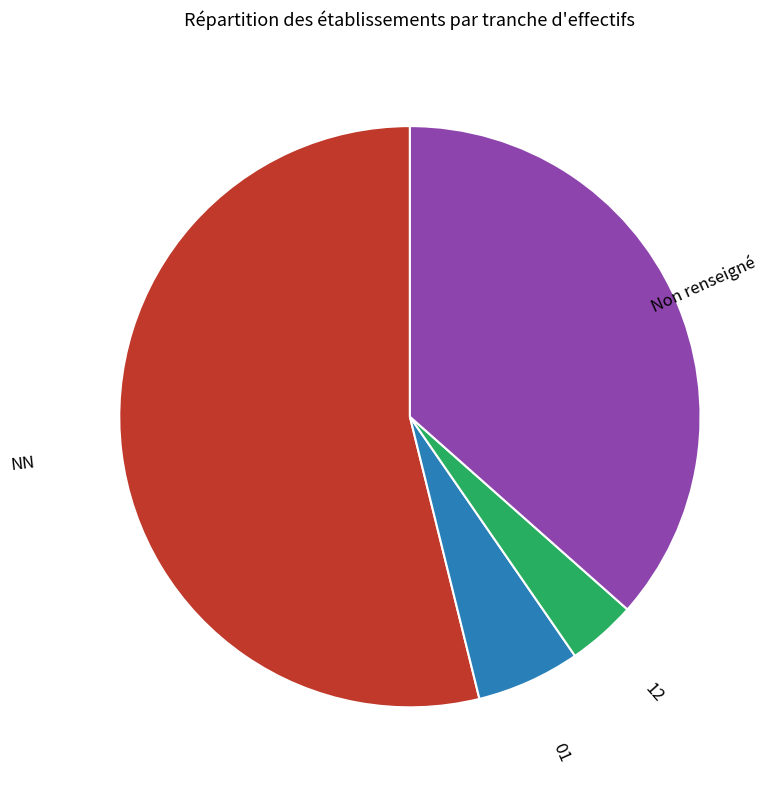

Which has a higher value, 01 or Non renseigné?

Non renseigné